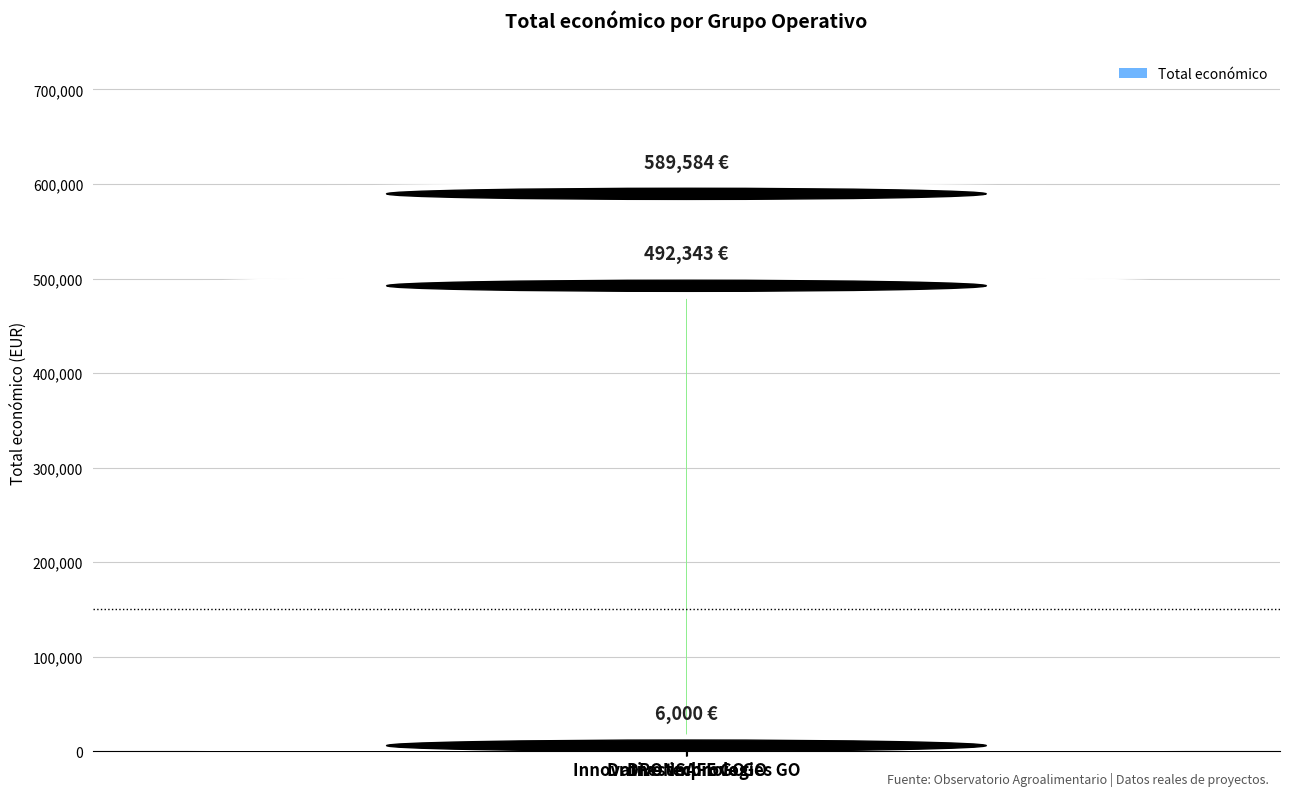

How many values are below 492343?

1